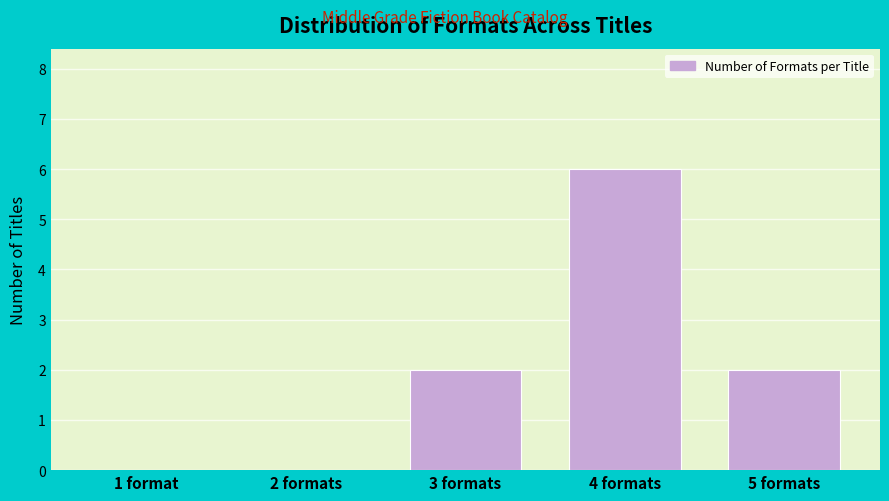

Reading left to right, transcribe all the data shown in this chart.

1 format=0	2 formats=0	3 formats=2	4 formats=6	5 formats=2